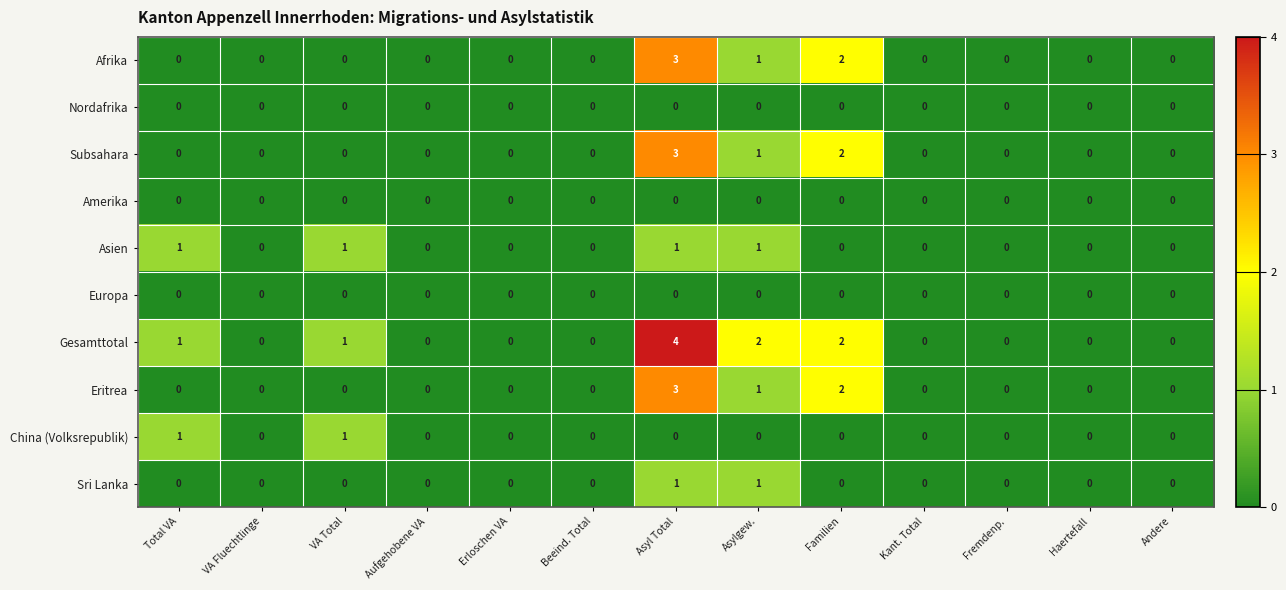

The value of Afrika at Andere is 0. True or false?

True